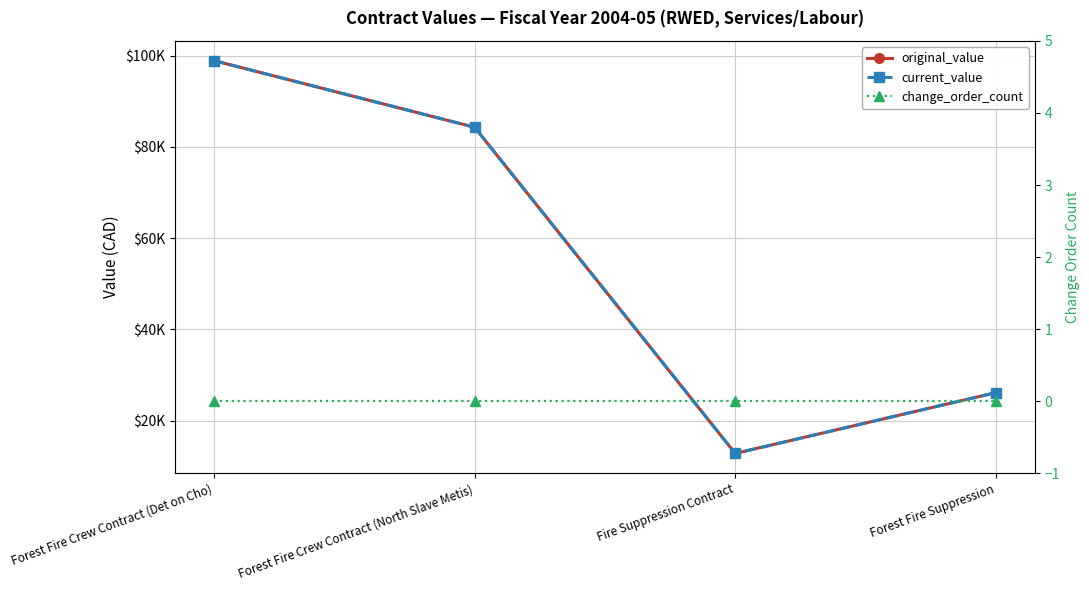

What is the average value of the current_value series?

55553.8